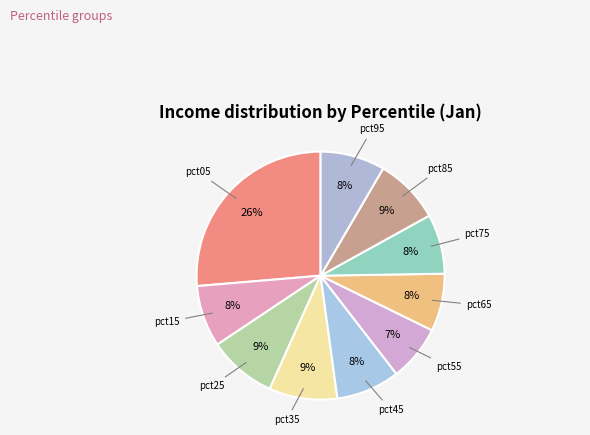

How many segments does this pie chart have?

10